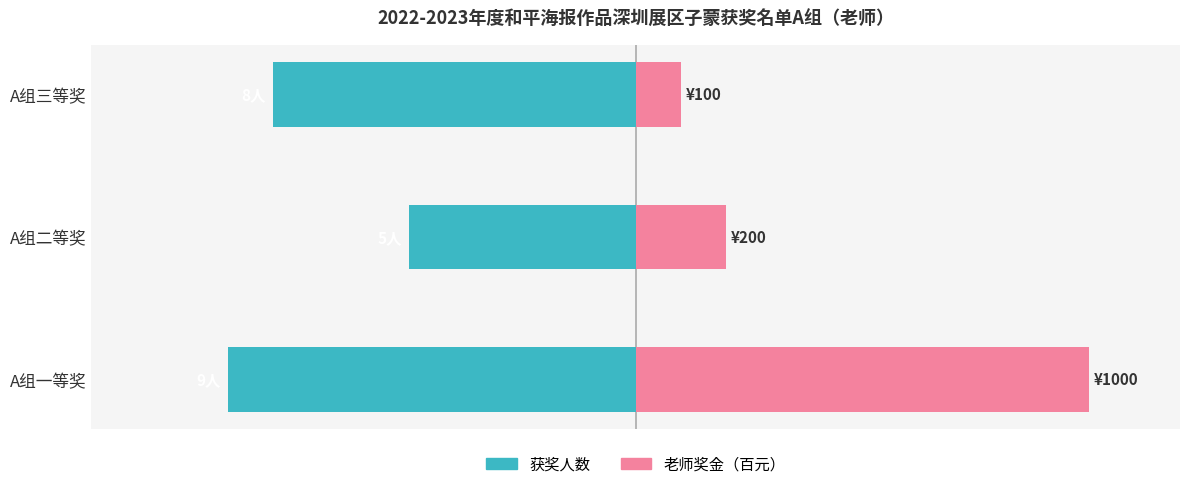

At A组三等奖, list the series in order from largest to smallest.

老师奖金（百元）, 获奖人数